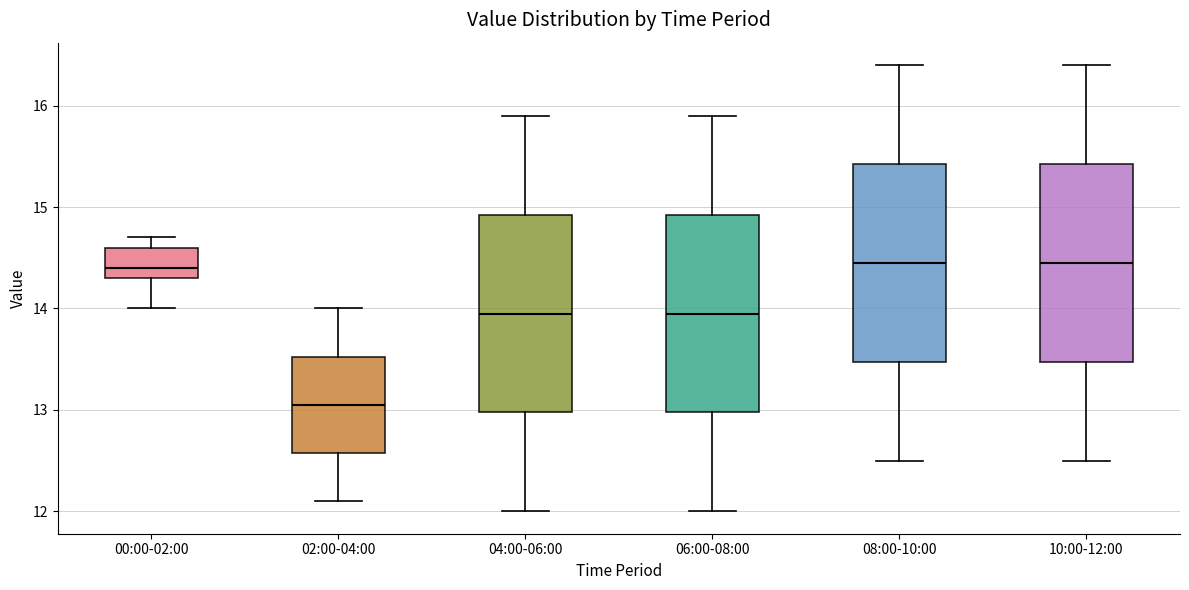

Where is the upper edge of the box for 00:00-02:00 on the y-axis? The values are not printed on the chart, so give them approximately, as read against the axis.

14.6